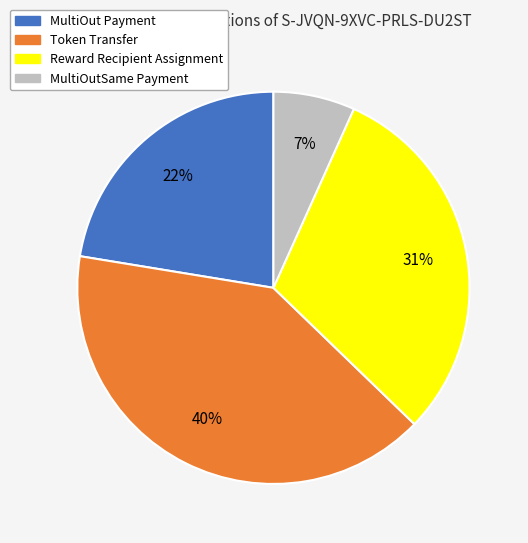

How many slices are in this pie chart?

4